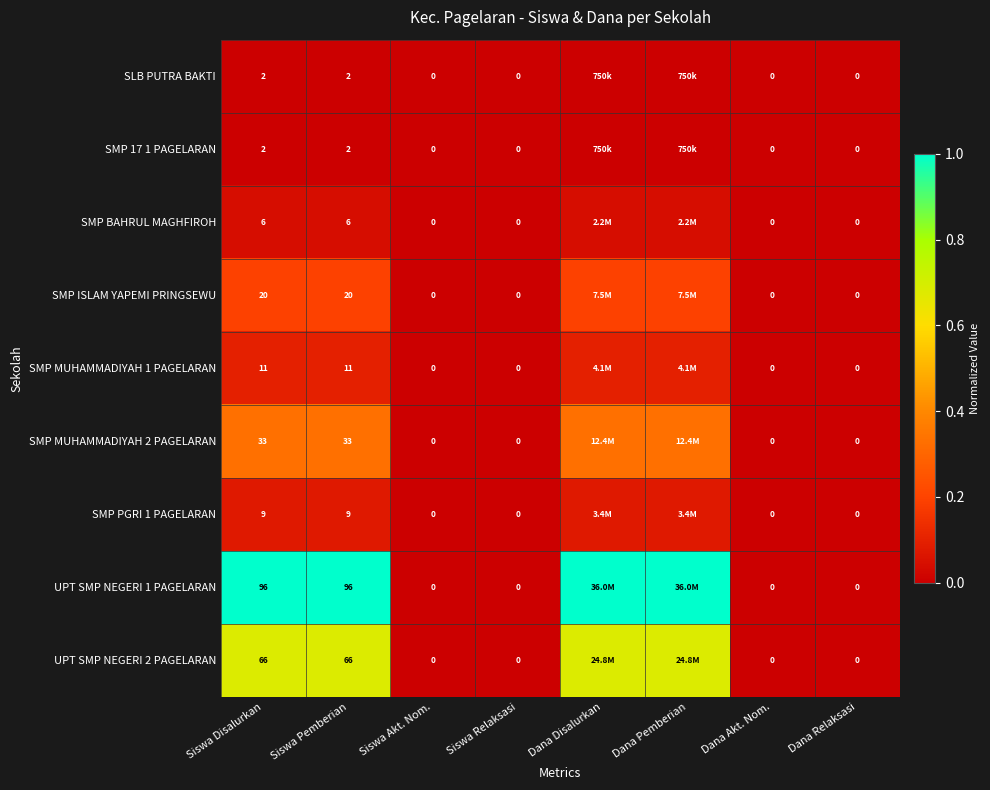

Is the value of SMP MUHAMMADIYAH 2 PAGELARAN at Dana Relaksasi greater than the value of SMP BAHRUL MAGHFIROH at Siswa Pemberian?

No